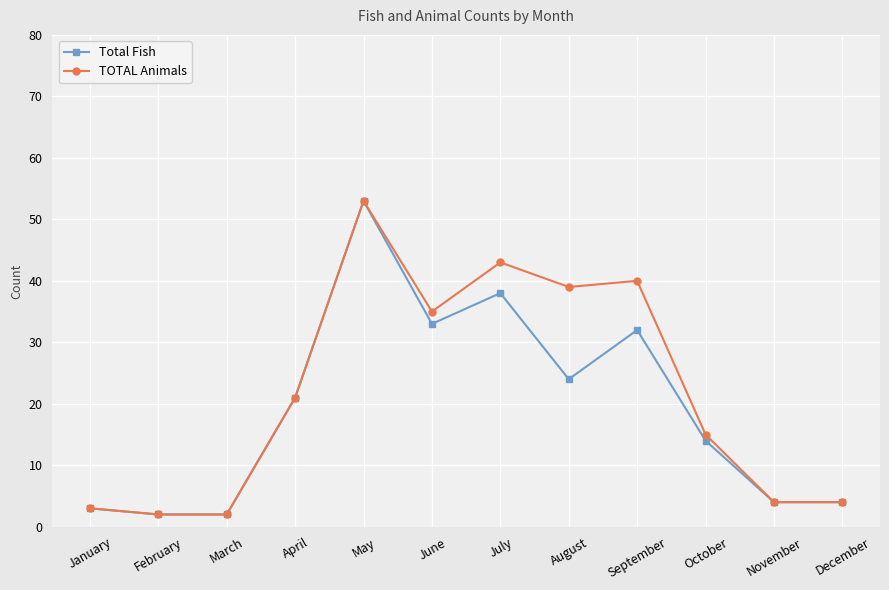

How many values in the Total Fish series are below 21?

6